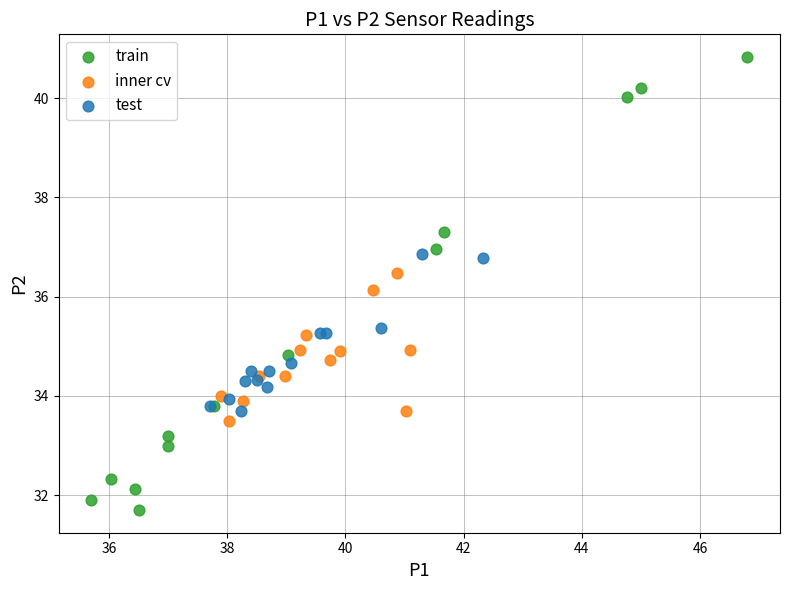

Which series contains the lowest Y value?

train